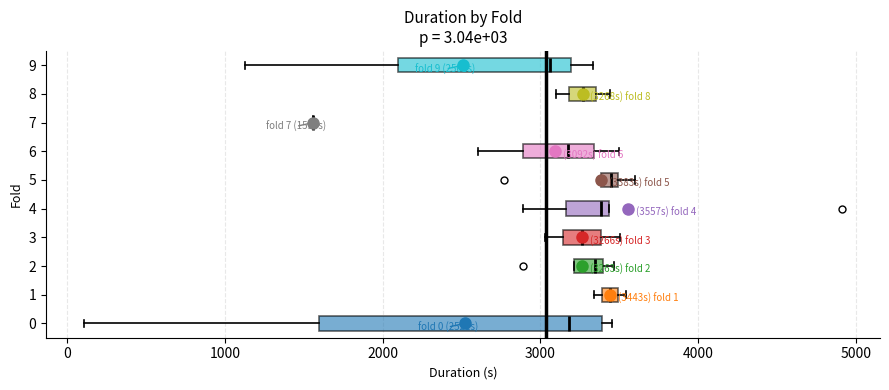

Comparing the boxes themselves (not the whiskers), which one is the widest?

0